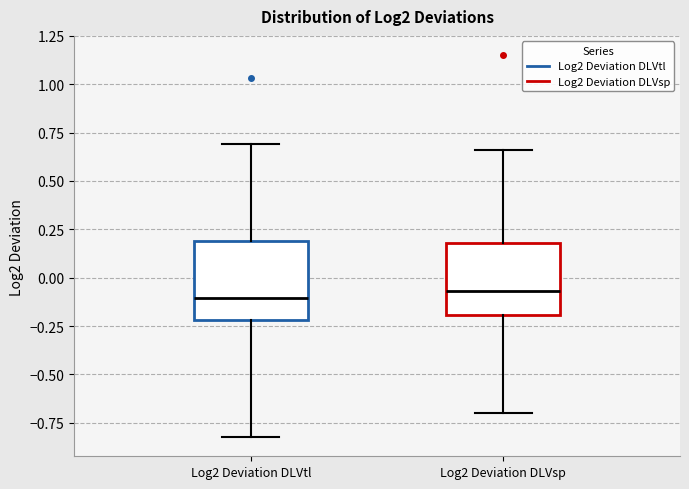

Reading left to right, read every box against the y-axis: the position of its median line, the range the box covers, and the ends of its whiskers. The values are not printed on the chart, so give them approximately, as read against the axis.

Log2 Deviation DLVtl: median -0.10, box -0.20 to 0.20, whiskers -0.80 to 0.70
Log2 Deviation DLVsp: median -0.05, box -0.20 to 0.20, whiskers -0.70 to 0.65